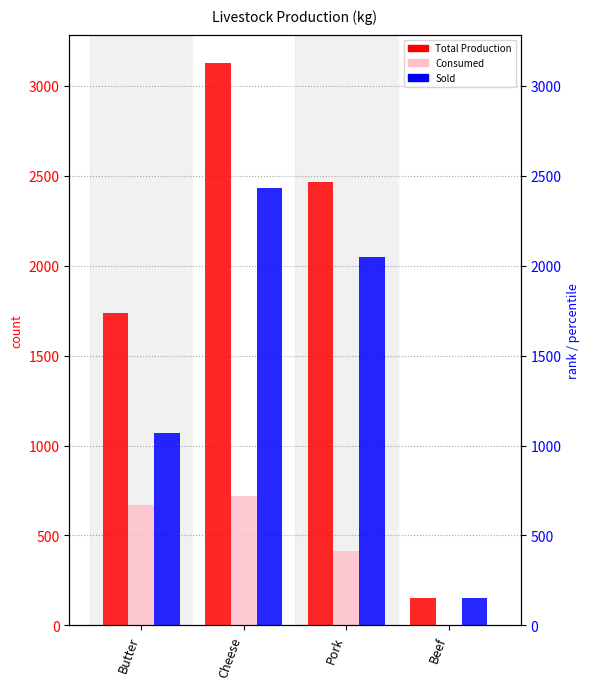

How many data points does each series have?

4